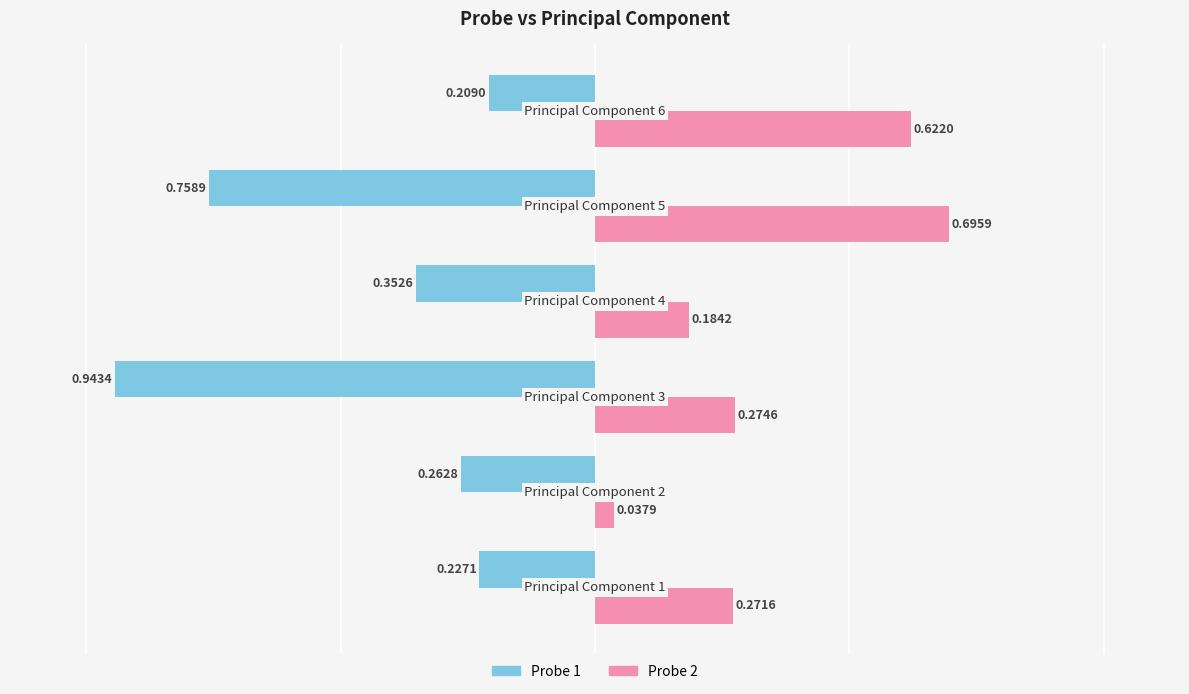

Between 1 and 2, which series saw the biggest shift?

Probe 1